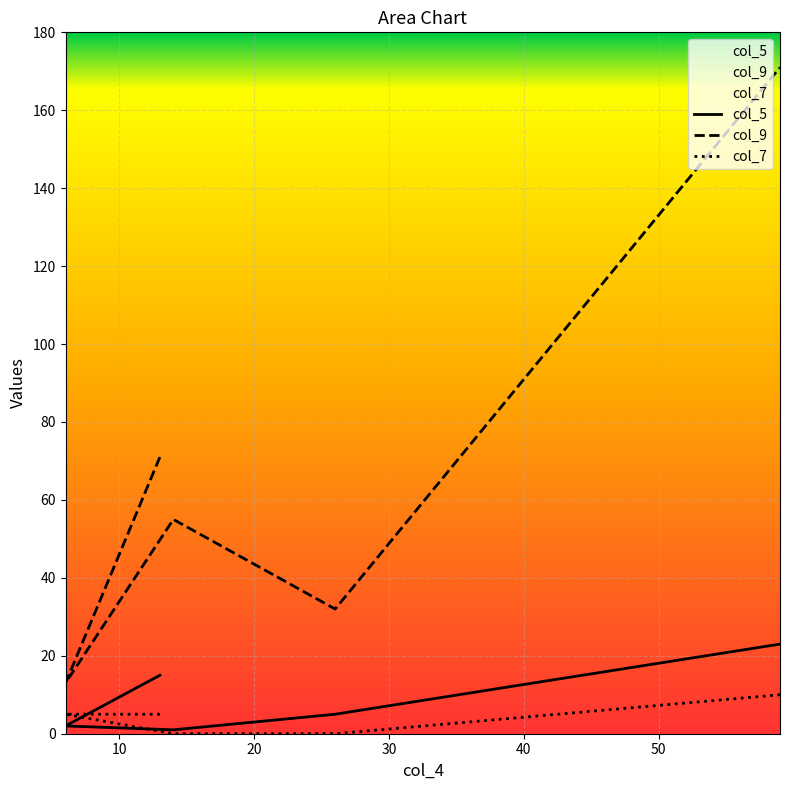

At how many categories does at least one series exceed 60?

2